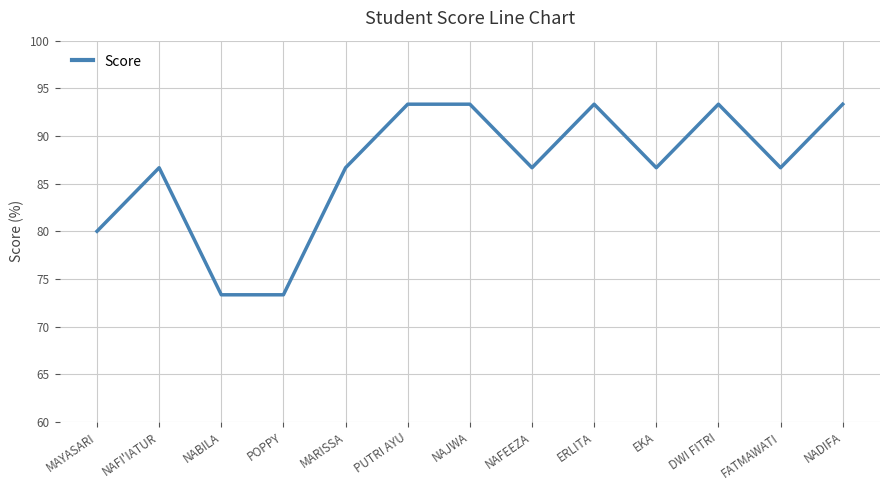

What is the smallest value displayed?

73.3